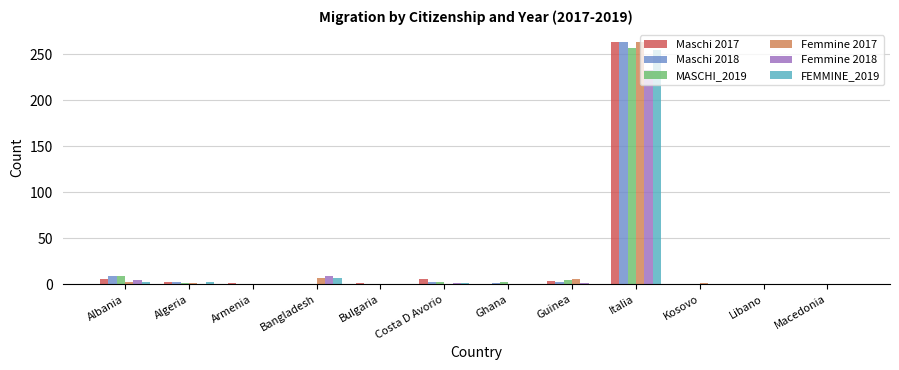

At which category is the sum across all series the highest?

Italia